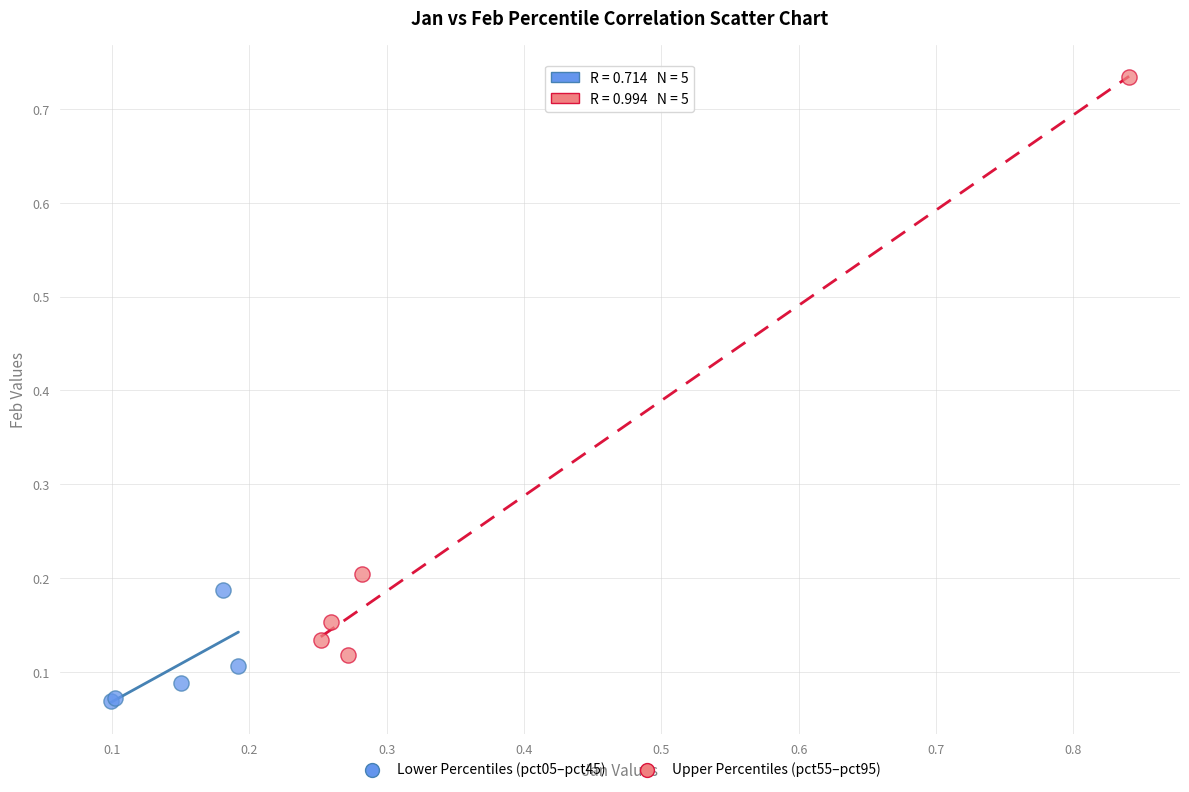

Which series reaches the maximum Y coordinate?

Upper Percentiles (pct55–pct95)